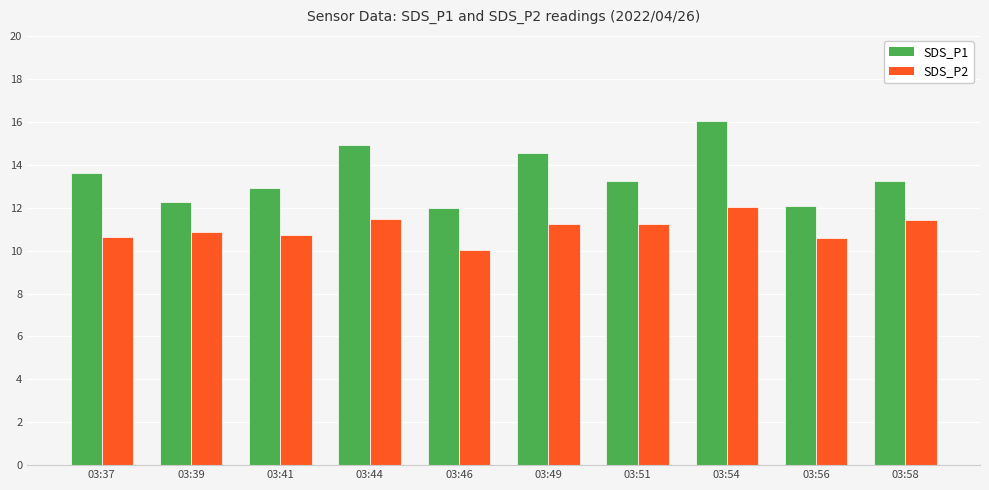

How many bars are there in total?

20